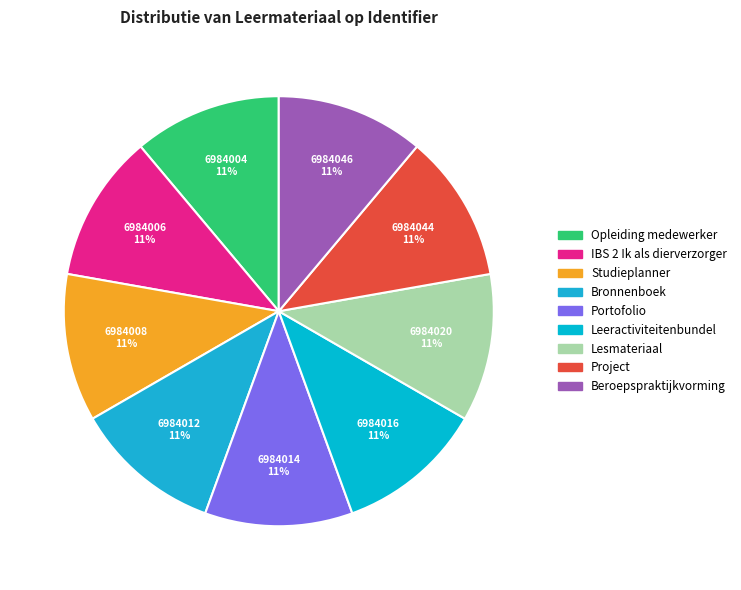

How many segments does this pie chart have?

9